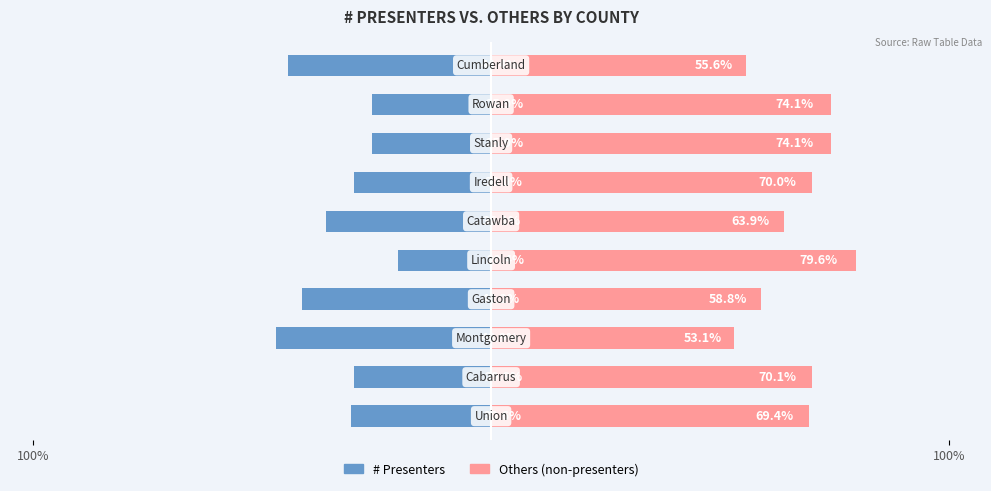

True or false: # Presenters has a value of -44.4 at 9.

True